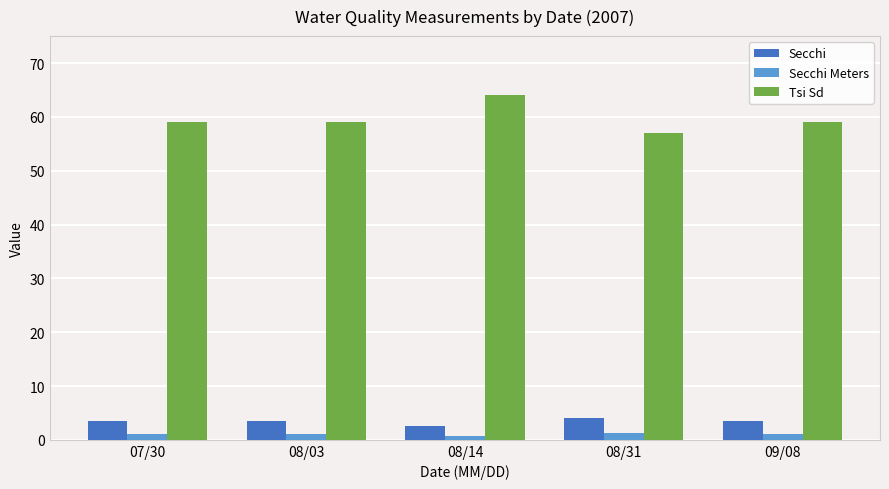

Which series changed the most between 08/03 and 08/31?

Tsi Sd